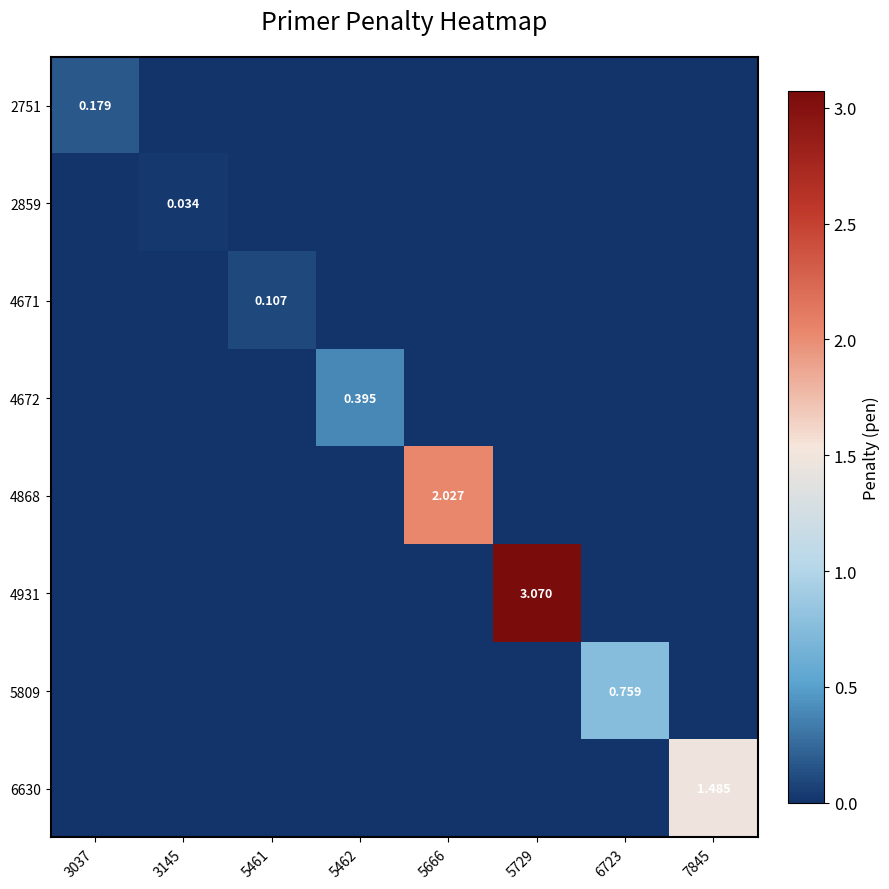

How many categories are shown in the chart?

8